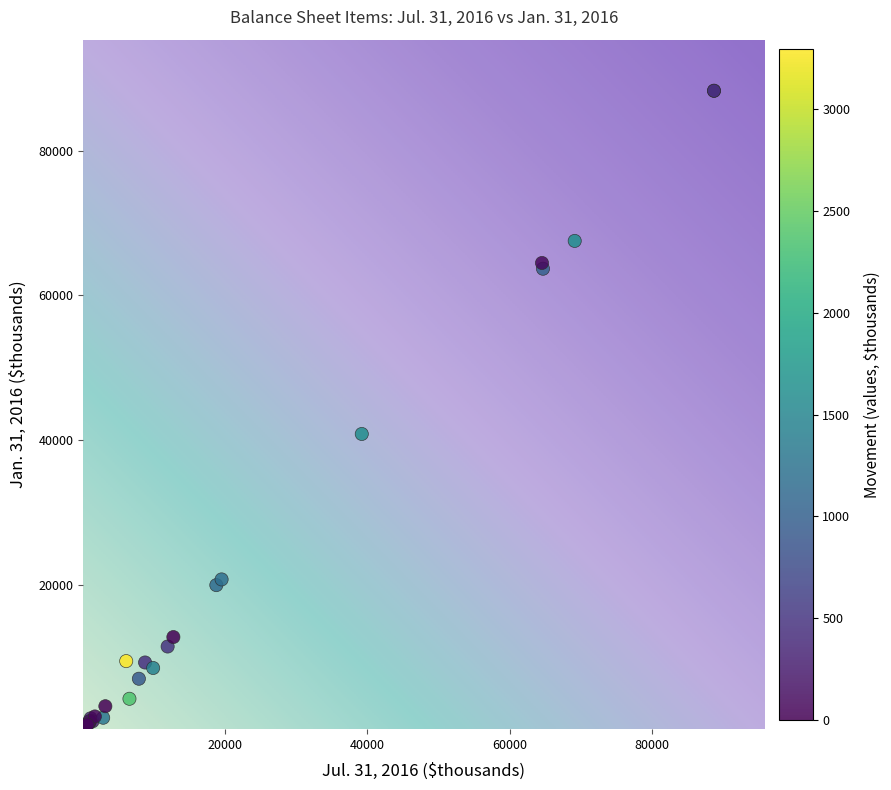

What Y value in the scatter plot is closest to 44176?

40841